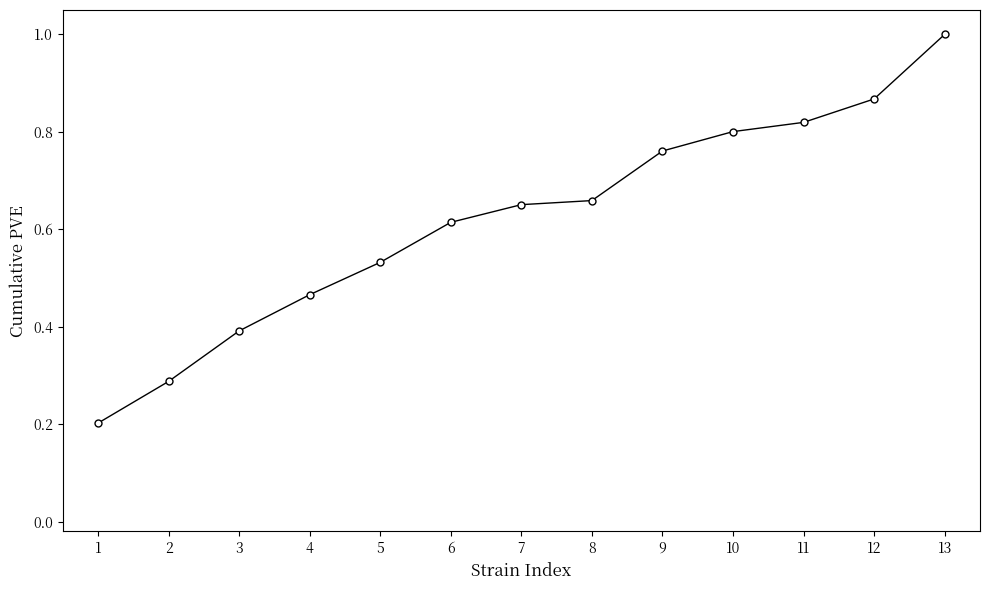

Which label corresponds to the largest value in the chart?

13